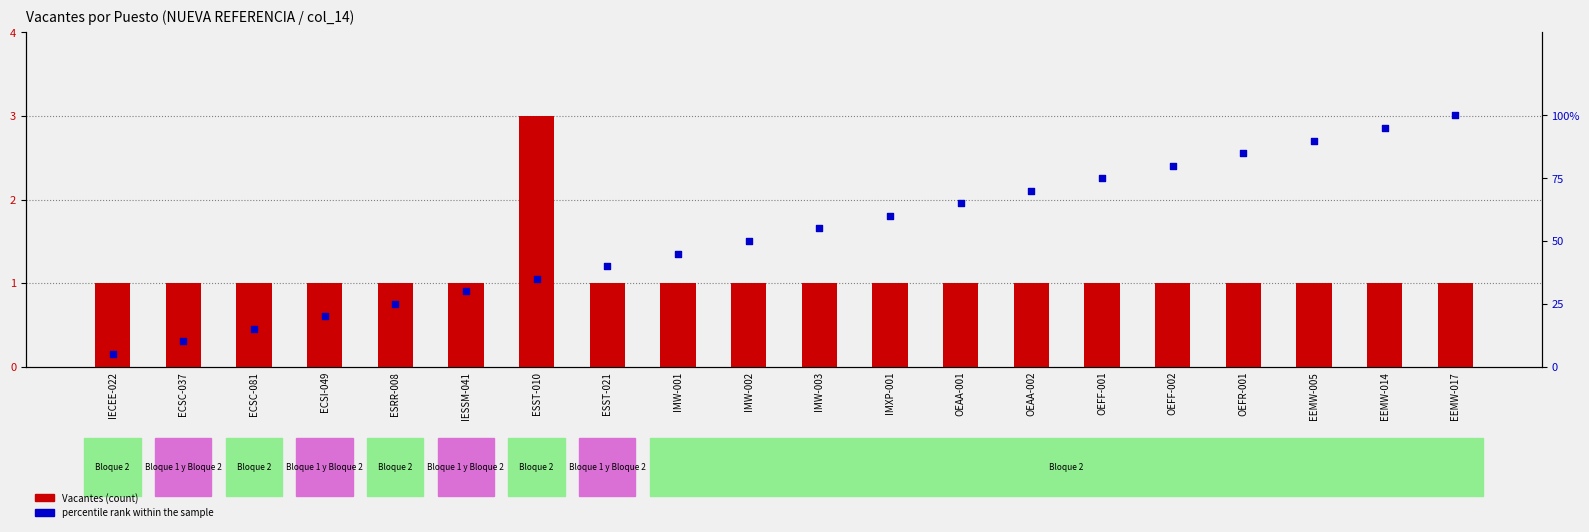

Which series has the widest spread of Y values?

percentile rank within the sample